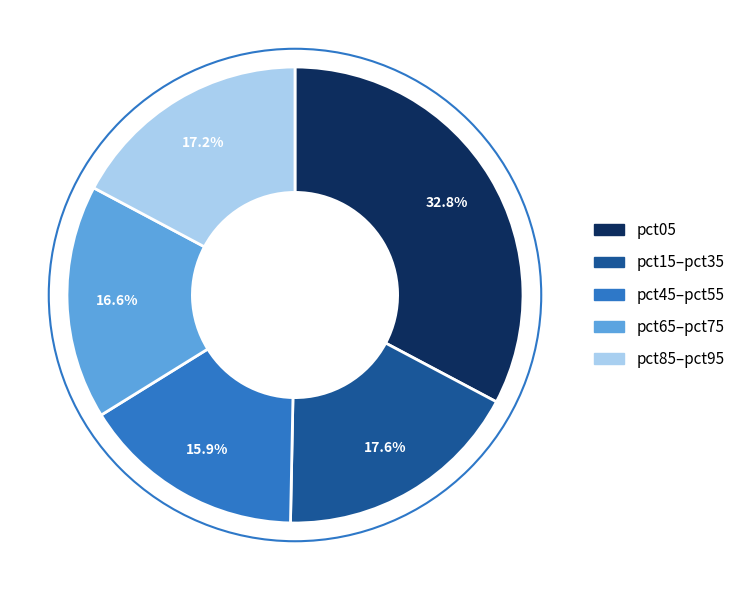

Does any single category account for the majority?

No